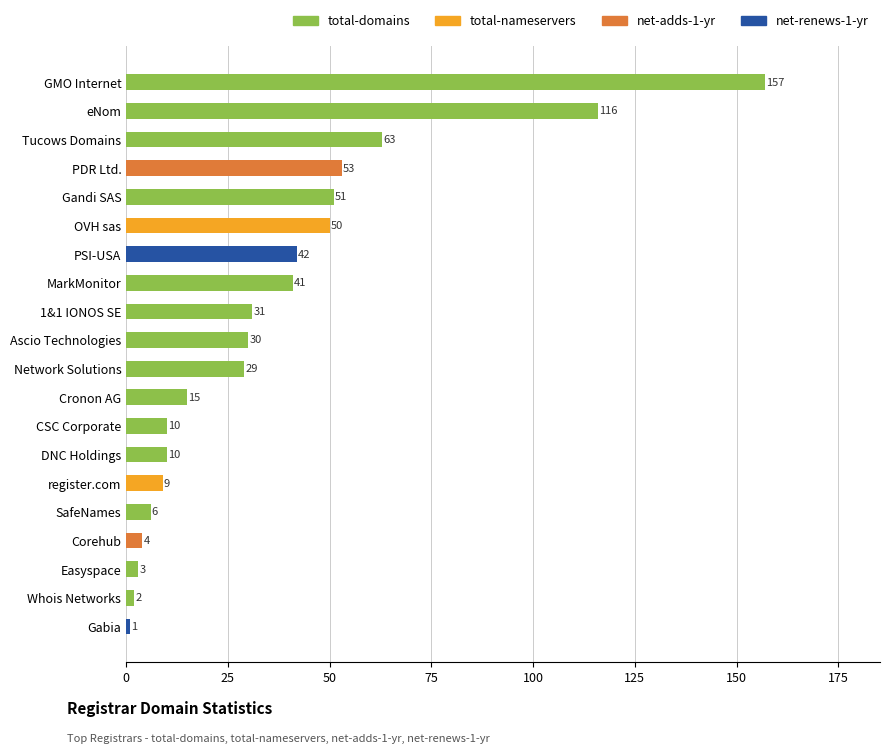

Reading bottom to top, transcribe all the data shown in this chart.

Gabia=1	Whois Networks=2	Easyspace=3	Corehub=4	SafeNames=6	register.com=9	DNC Holdings=10	CSC Corporate=10	Cronon AG=15	Network Solutions=29	Ascio Technologies=30	1&1 IONOS SE=31	MarkMonitor=41	PSI-USA=42	OVH sas=50	Gandi SAS=51	PDR Ltd.=53	Tucows Domains=63	eNom=116	GMO Internet=157